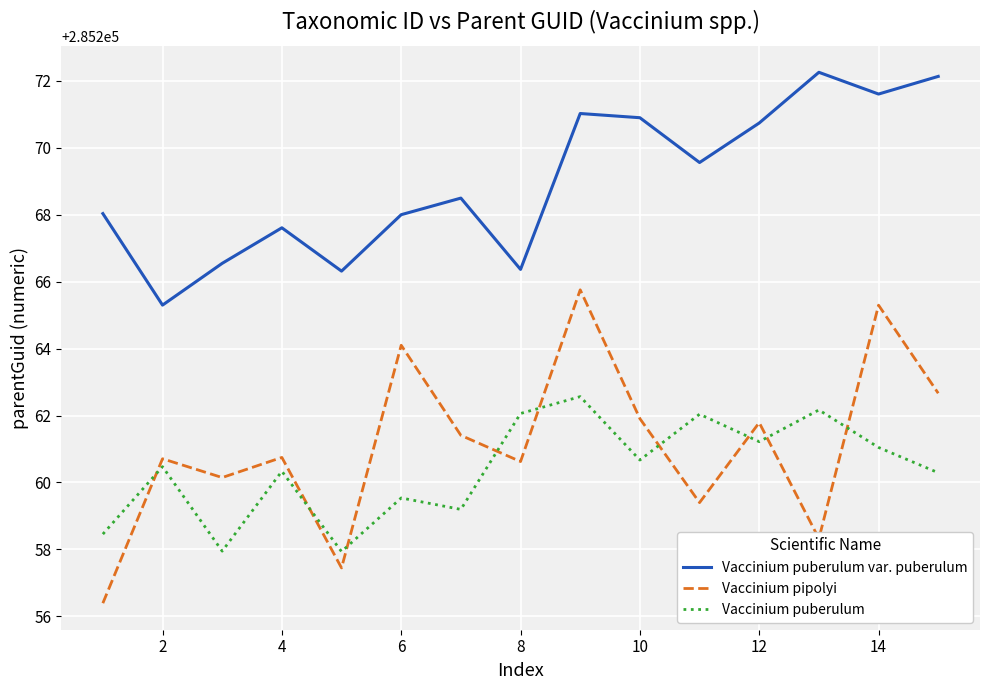

Which series has the widest spread of values?

Vaccinium pipolyi